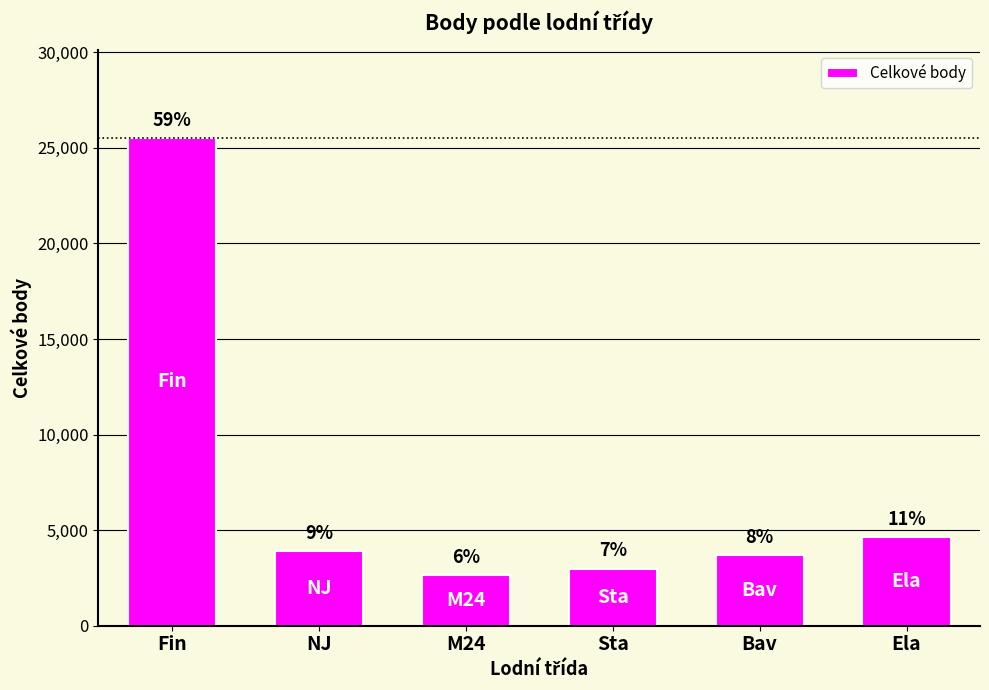

At which category does the chart reach its peak across all series?

Fin